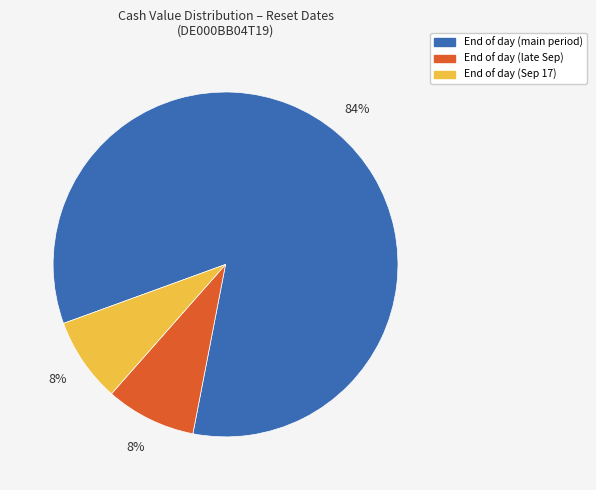

Which has a higher value, End of day (late Sep) or End of day (main period)?

End of day (main period)